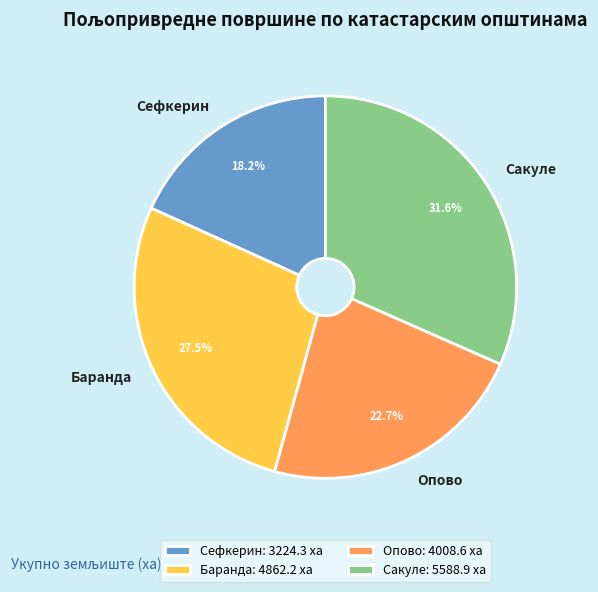

Combined, do Опово and Баранда account for over 50%?

Yes